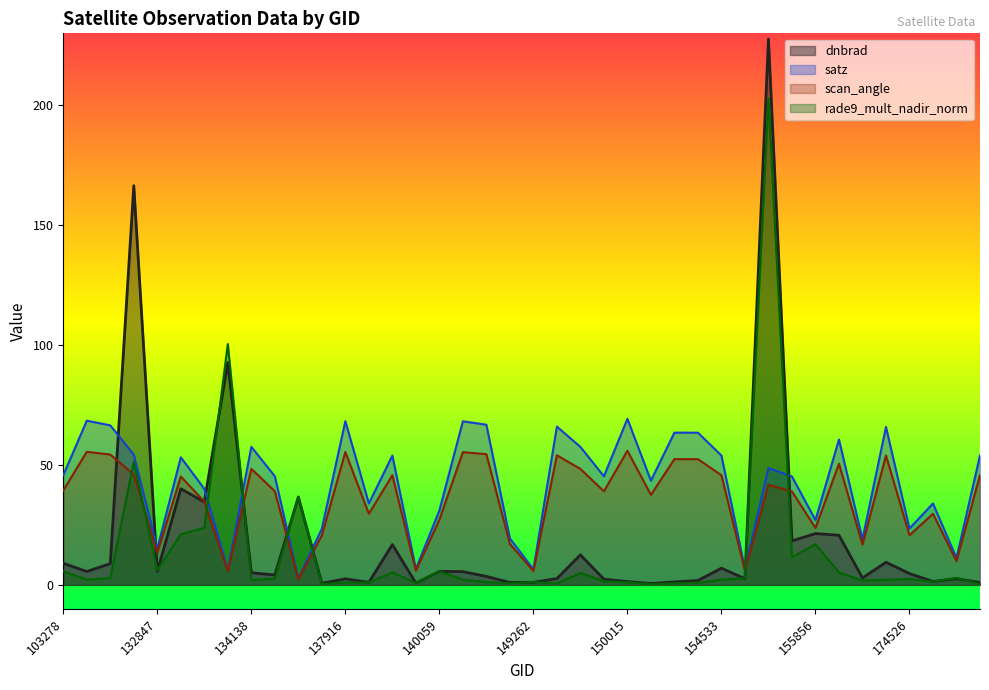

What are all the series names shown in the legend?

dnbrad, satz, scan_angle, rade9_mult_nadir_norm